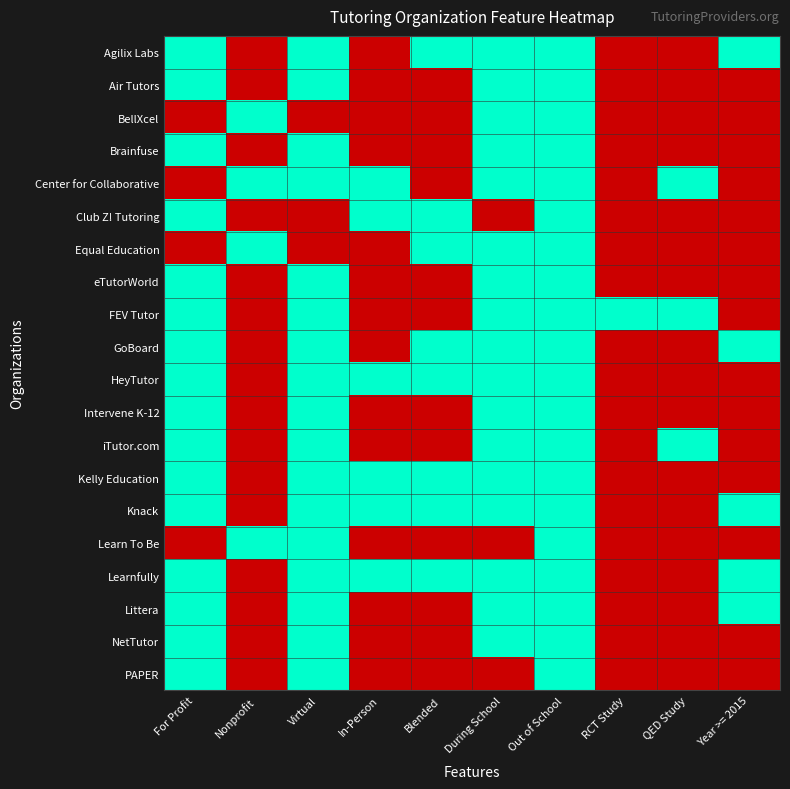

Between Virtual and QED Study, which is larger?

Virtual